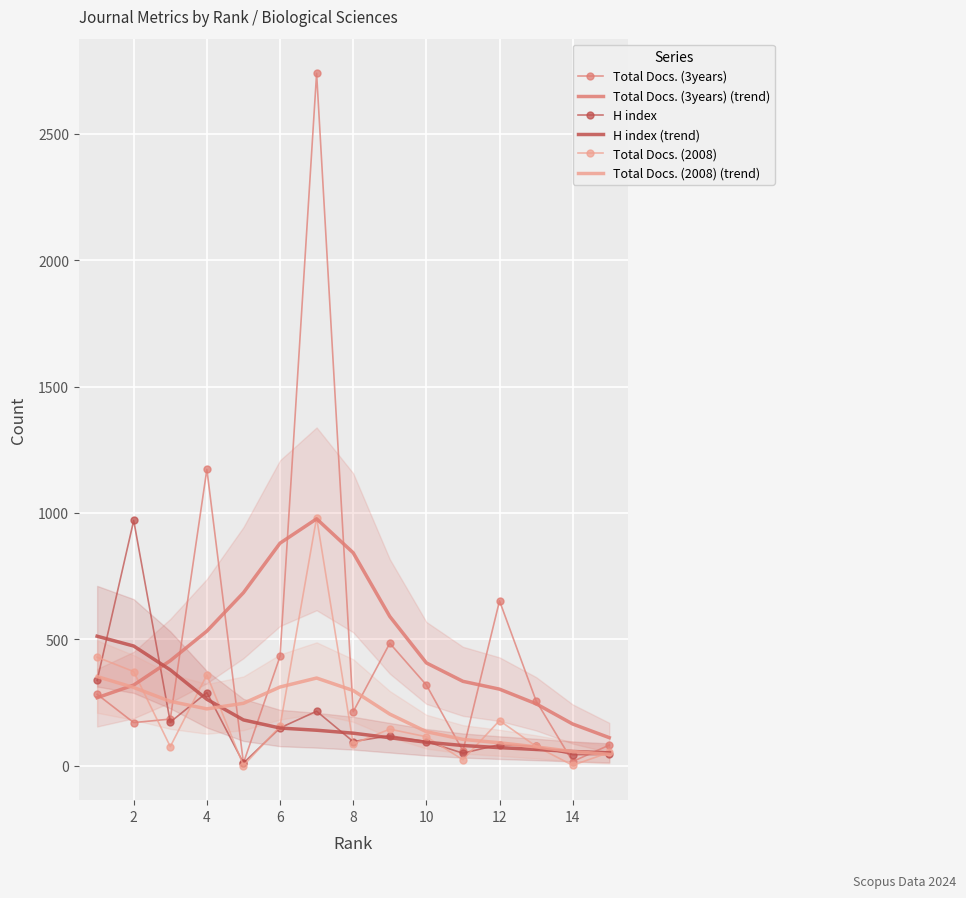

How many interior local valleys does the Total Docs. (2008) series have?

5